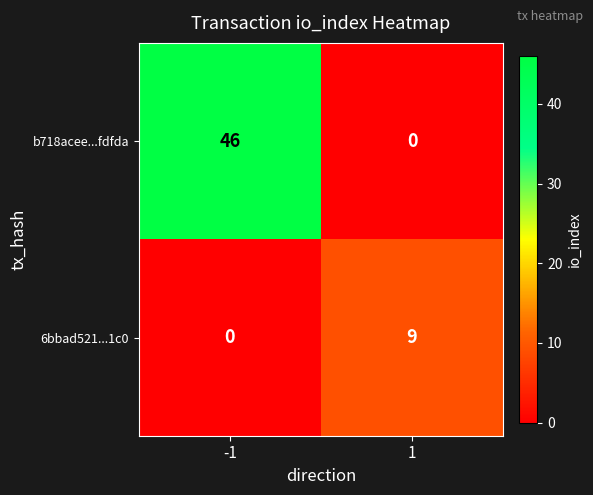

True or false: b718acee...fdfda has a value of 78 at -1.

False